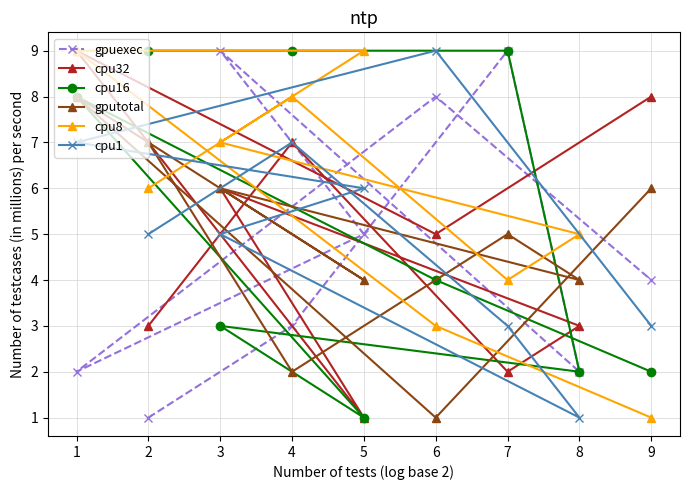

What is the average value of the cpu32 series?

5